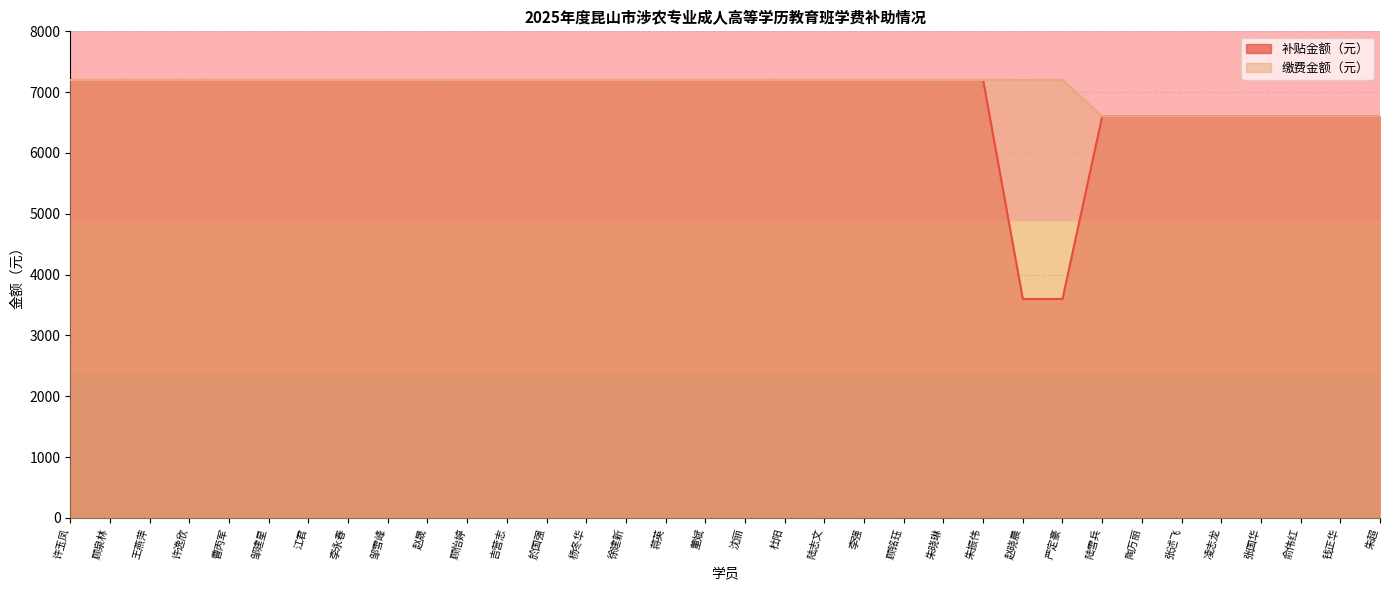

Which category has the lowest value across all series?

赵晓晨